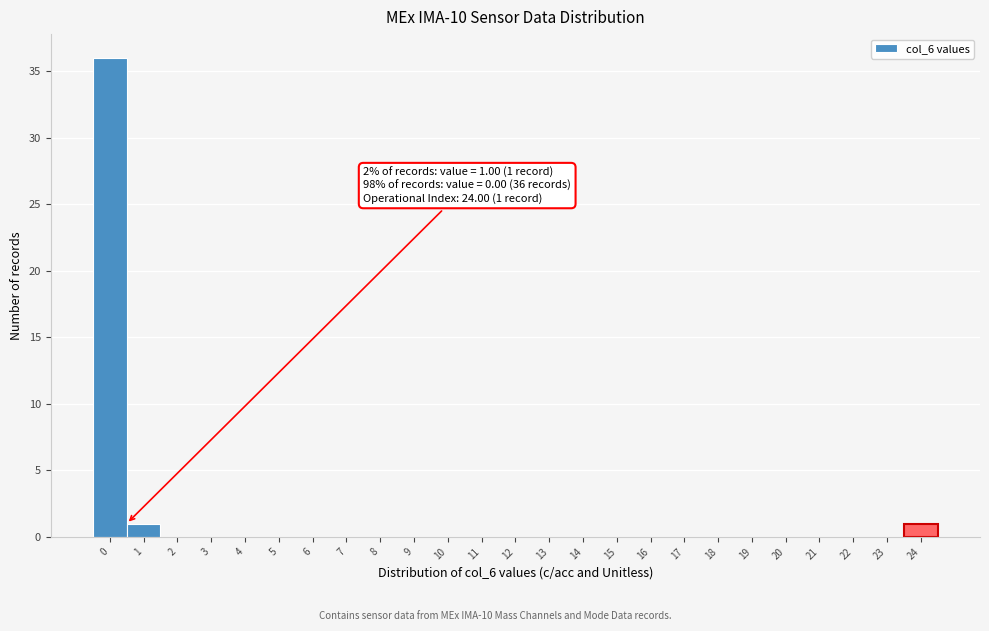

Reading right to left, extract all data points from this chart.

24=1	23=0	22=0	21=0	20=0	19=0	18=0	17=0	16=0	15=0	14=0	13=0	12=0	11=0	10=0	9=0	8=0	7=0	6=0	5=0	4=0	3=0	2=0	1=1	0=36